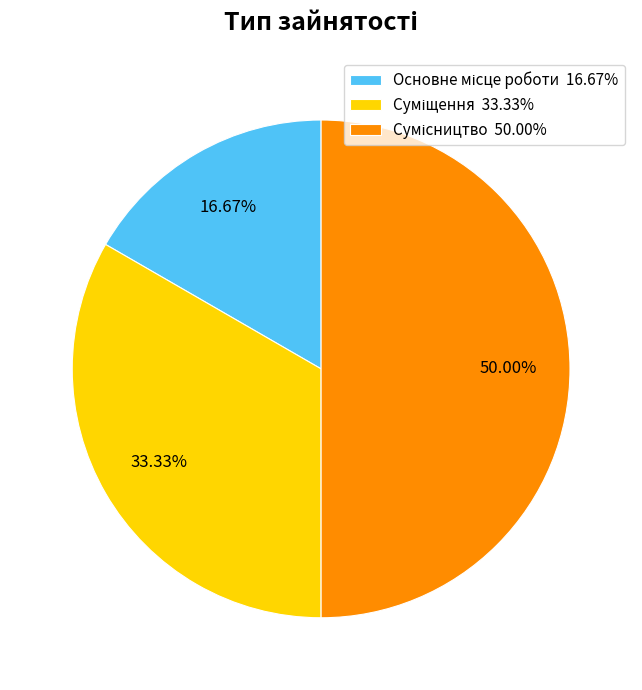

The Сумісництво slice represents 50% of the pie. True or false?

True